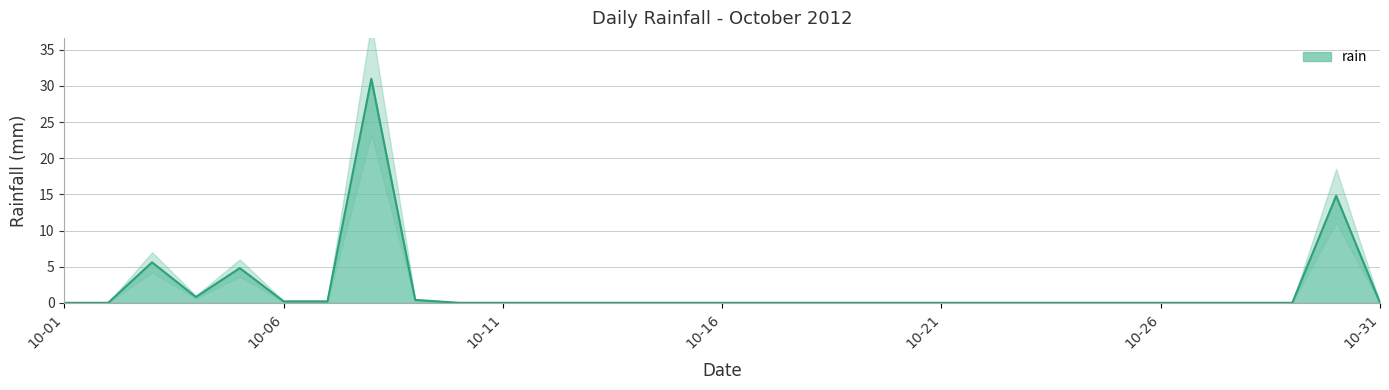

Reading left to right, extract all data points from this chart.

0.0	0.0	5.6	0.8	4.8	0.2	0.2	31.0	0.4	0.0	0.0	0.0	0.0	0.0	0.0	0.0	0.0	0.0	0.0	0.0	0.0	0.0	0.0	0.0	0.0	0.0	0.0	0.0	0.0	14.8	0.0